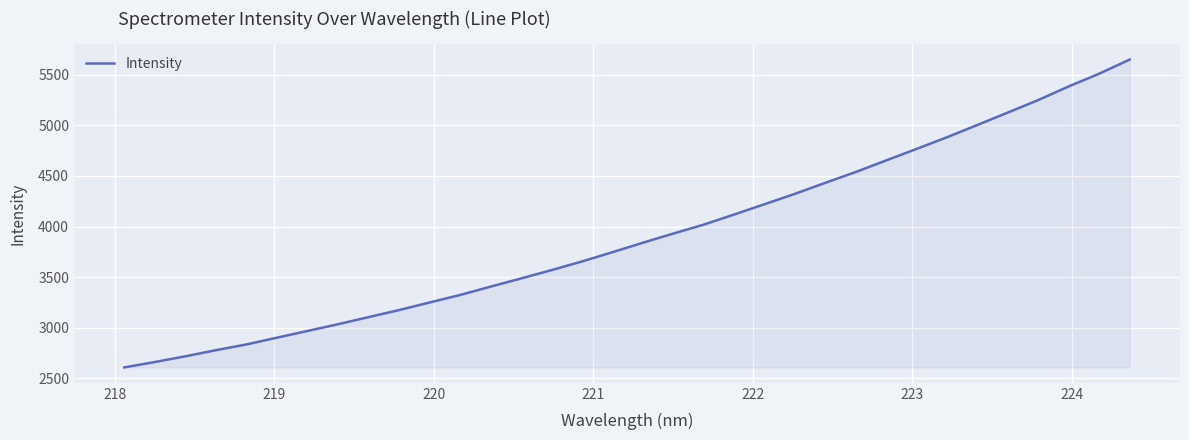

What is the smallest value displayed?

2608.3